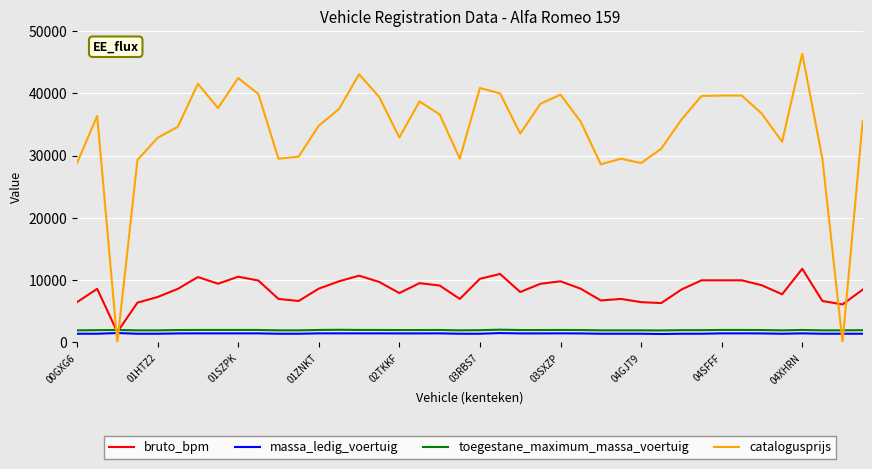

Which series has the largest total across all categories?

catalogusprijs